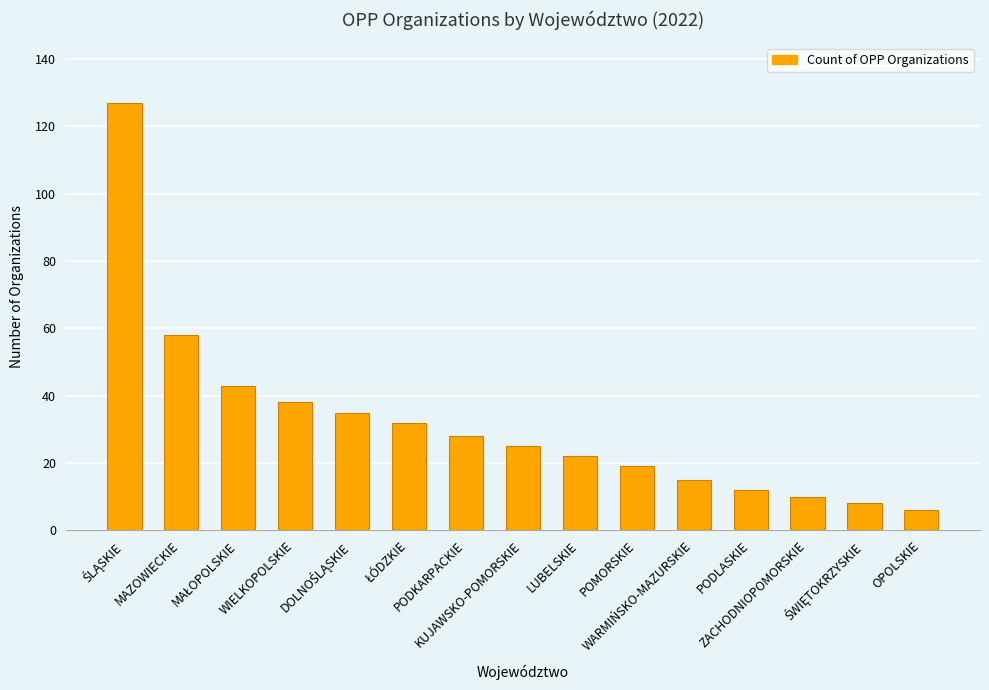

How many categories are shown in the chart?

15